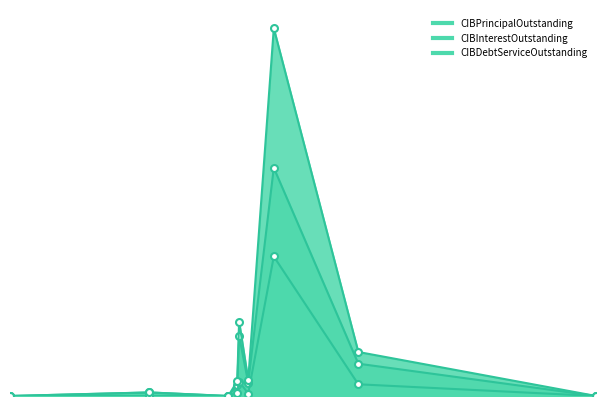

Which series has the largest total across all categories?

CIBDebtServiceOutstanding